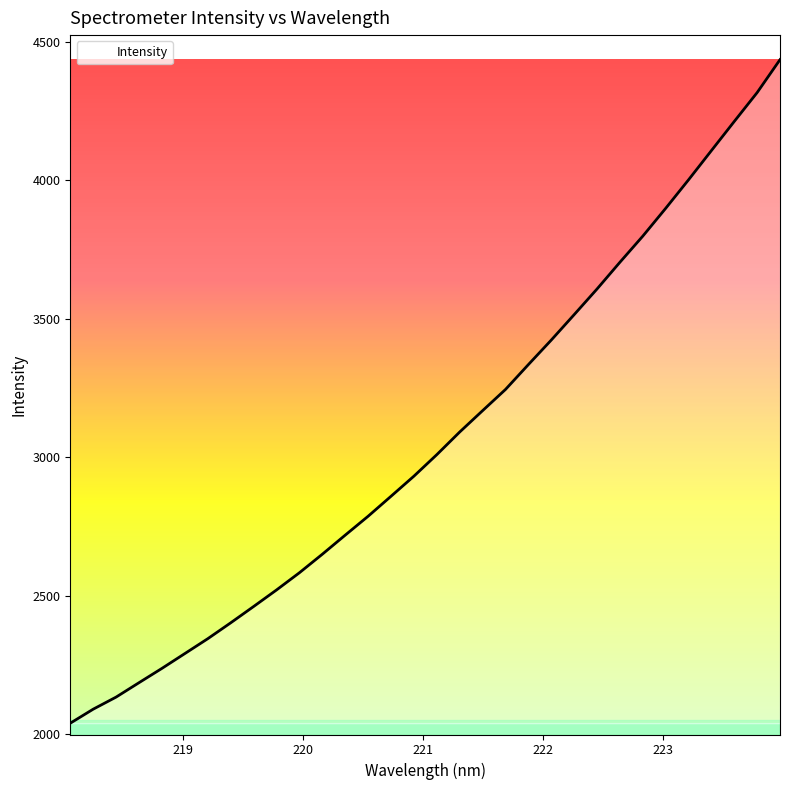

Count the number of data series in this chart.

1